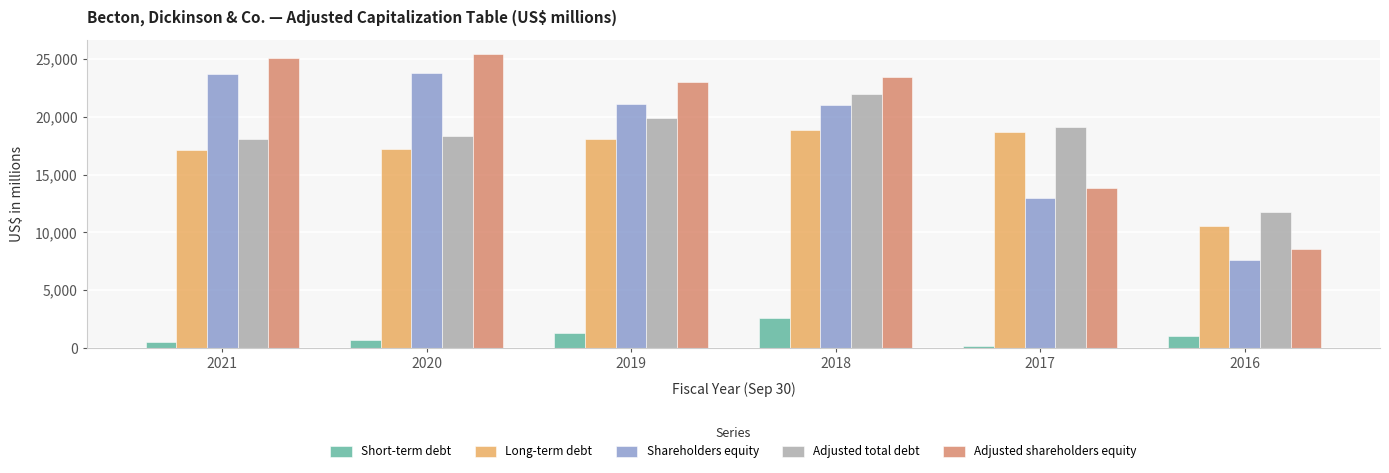

Is it true that Shareholders equity equals 23677 at 2021?

True